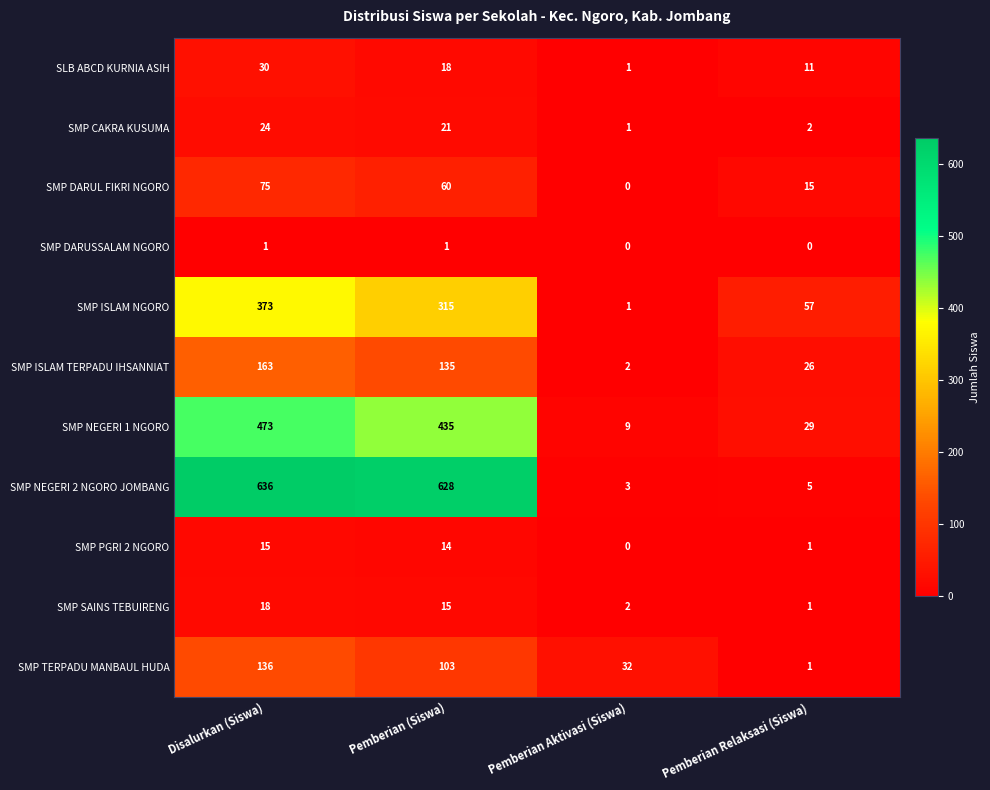

What is the average value of the SMP CAKRA KUSUMA series?

12